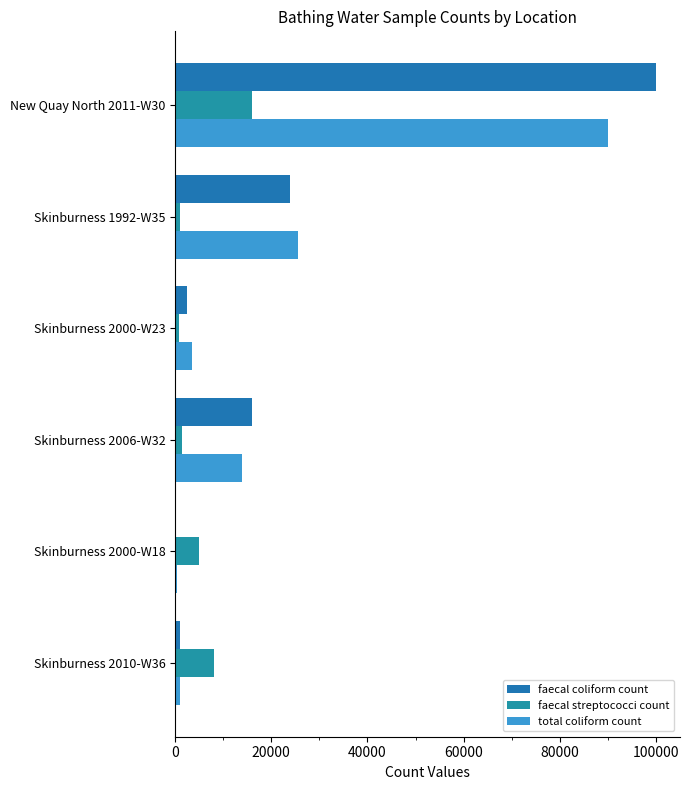

Does the chart contain stacked bars?

No